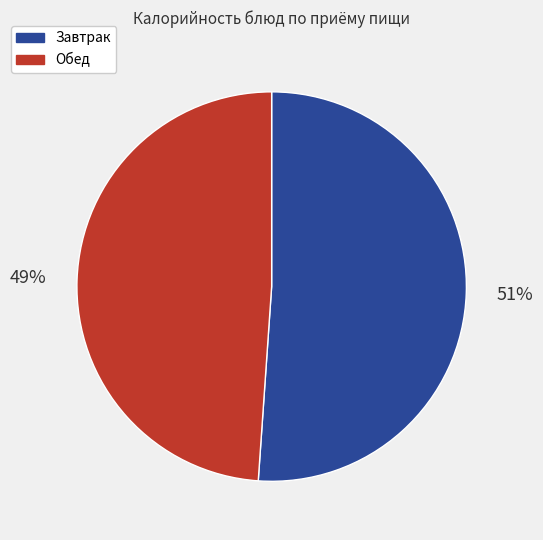

Is there any slice that represents more than half of the pie?

Yes